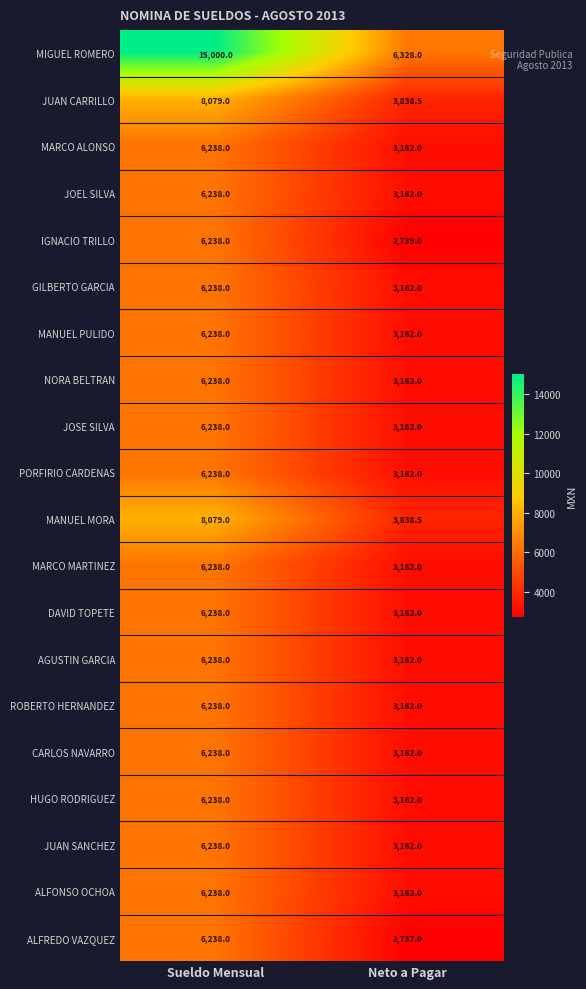

Rank the categories by IGNACIO TRILLO value from highest to lowest.

Sueldo Mensual, Neto a Pagar